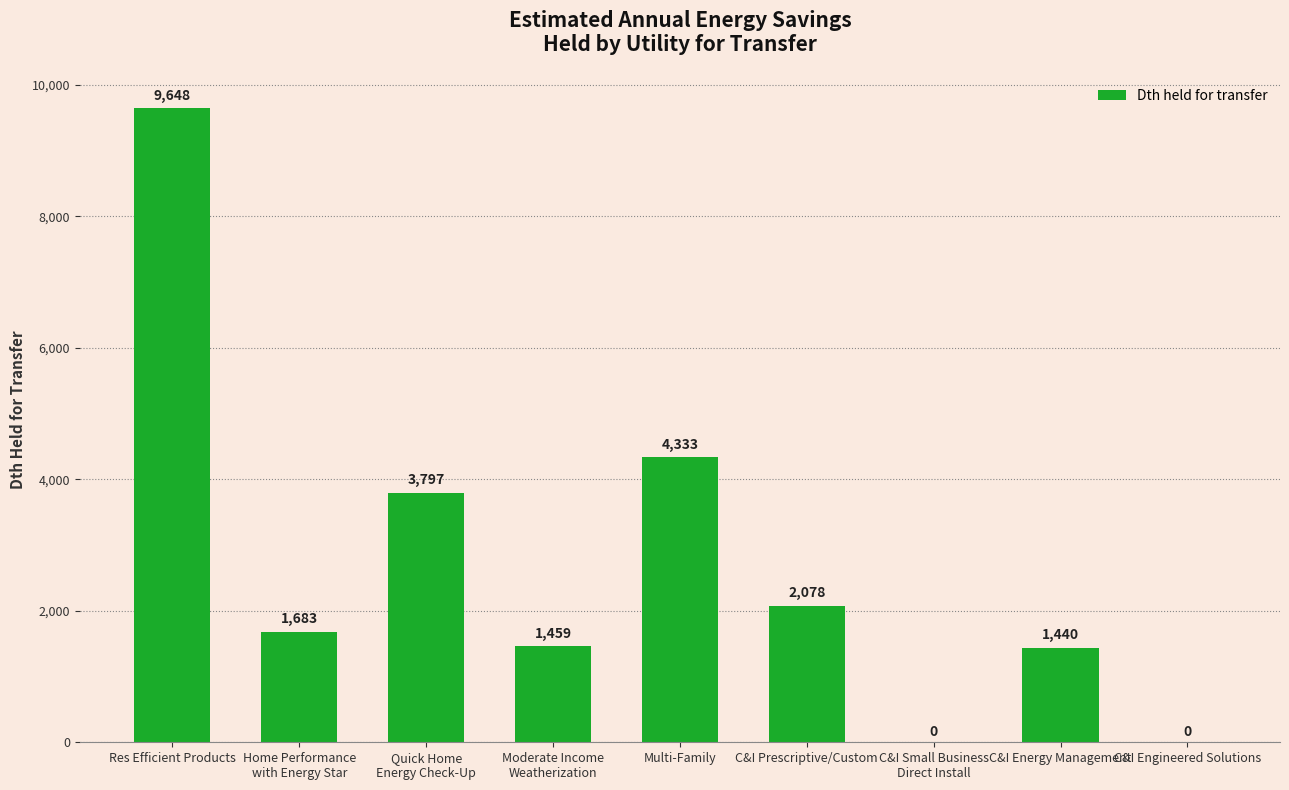

How many values exceed 1682?

5